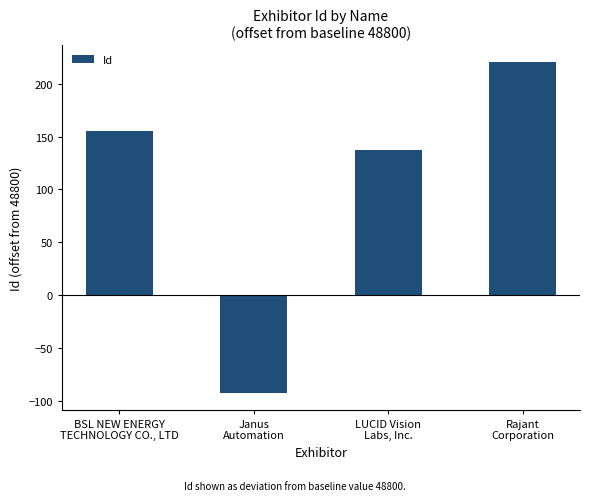

What position from the left is BSL NEW ENERGY
TECHNOLOGY CO., LTD?

1